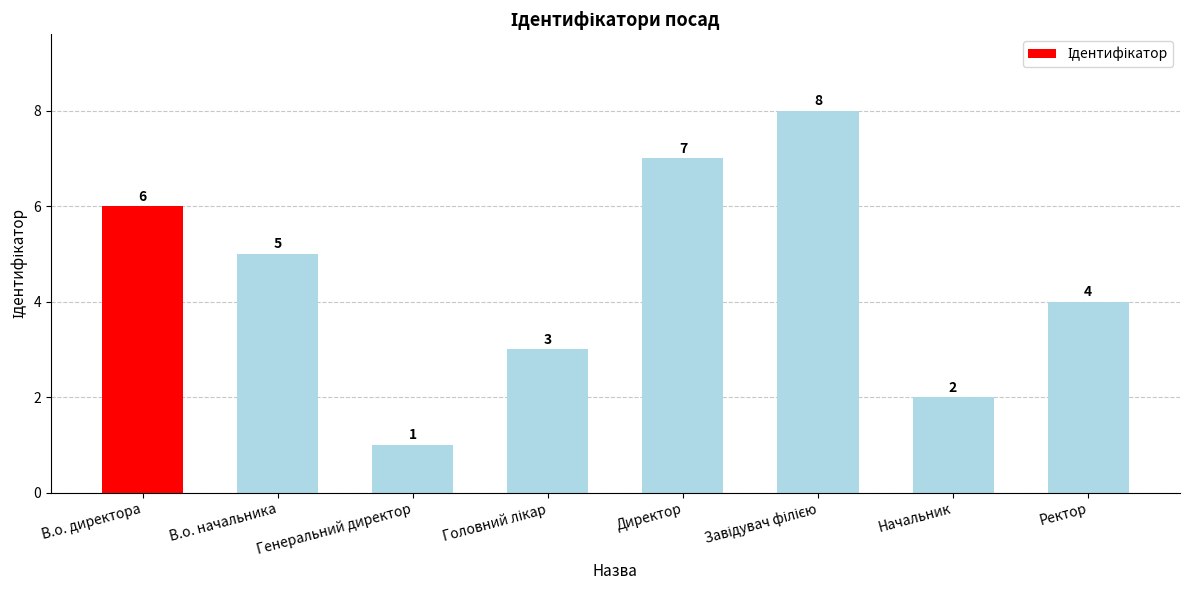

What is the difference between the maximum and minimum values?

7